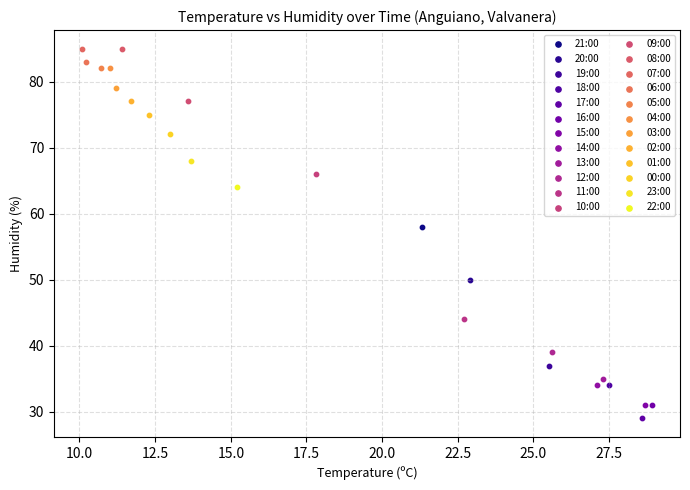

What are all the series names shown in the legend?

21:00, 20:00, 19:00, 18:00, 17:00, 16:00, 15:00, 14:00, 13:00, 12:00, 11:00, 10:00, 09:00, 08:00, 07:00, 06:00, 05:00, 04:00, 03:00, 02:00, 01:00, 00:00, 23:00, 22:00